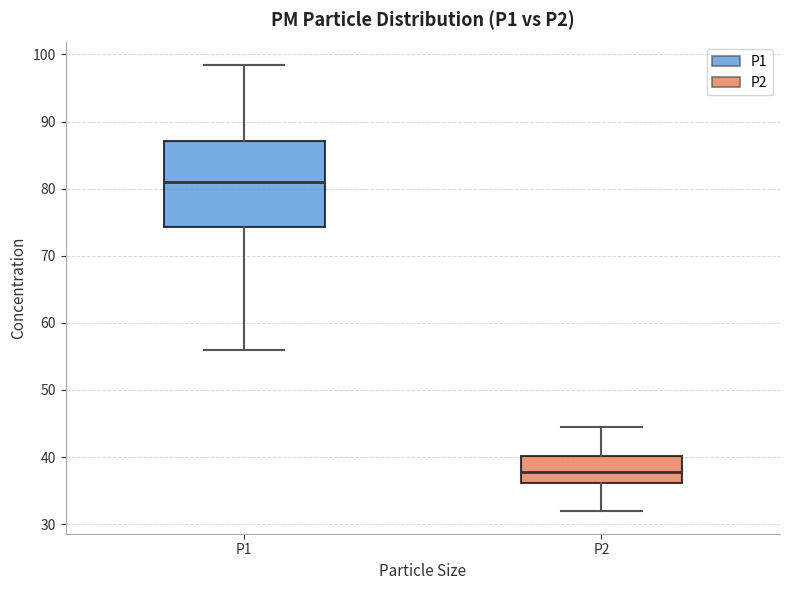

Comparing the boxes themselves (not the whiskers), which one is the tallest?

P1